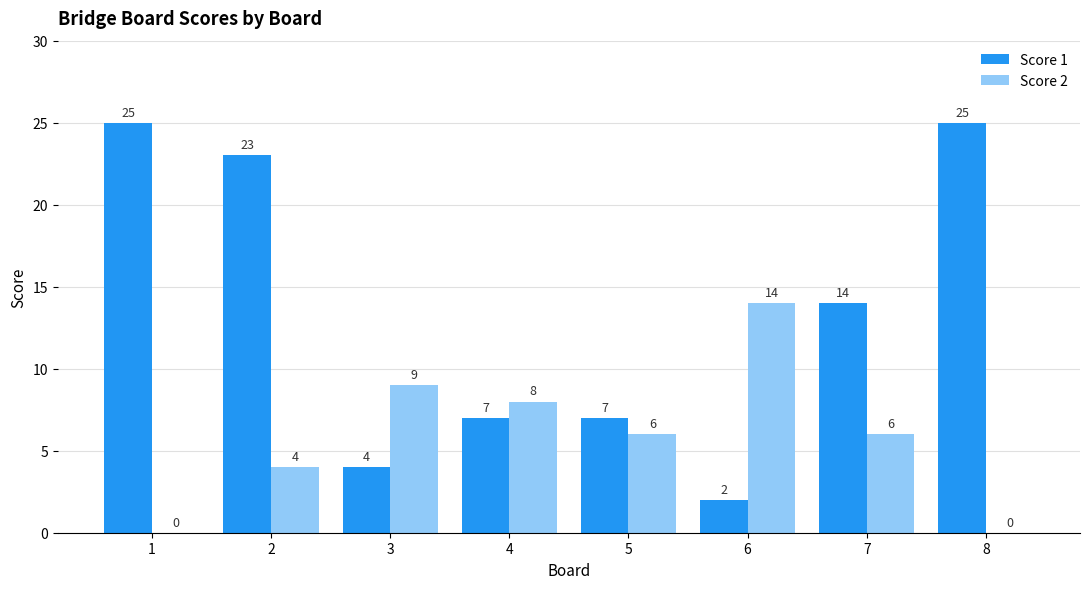

At which label does Score 2 first exceed 6?

3